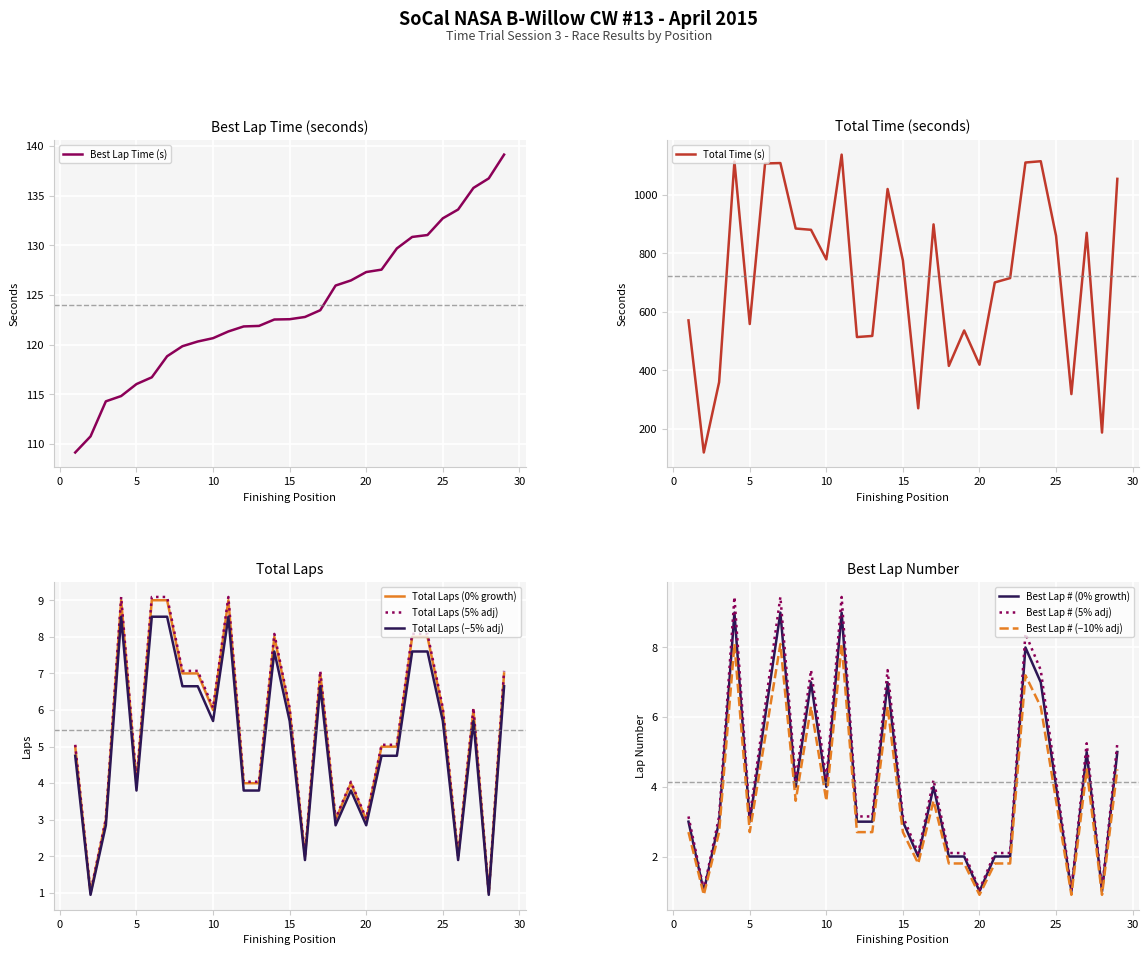

True or false: Position has more than 2 points higher than both neighbors.

False